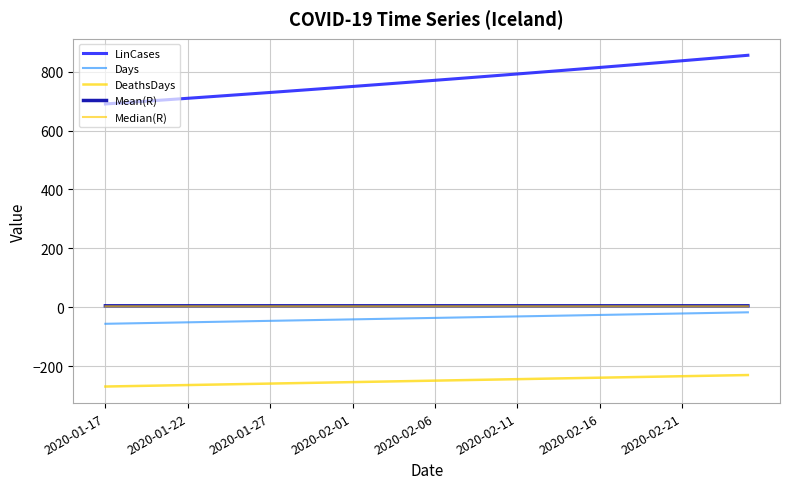

Does the chart have visible grid lines?

Yes